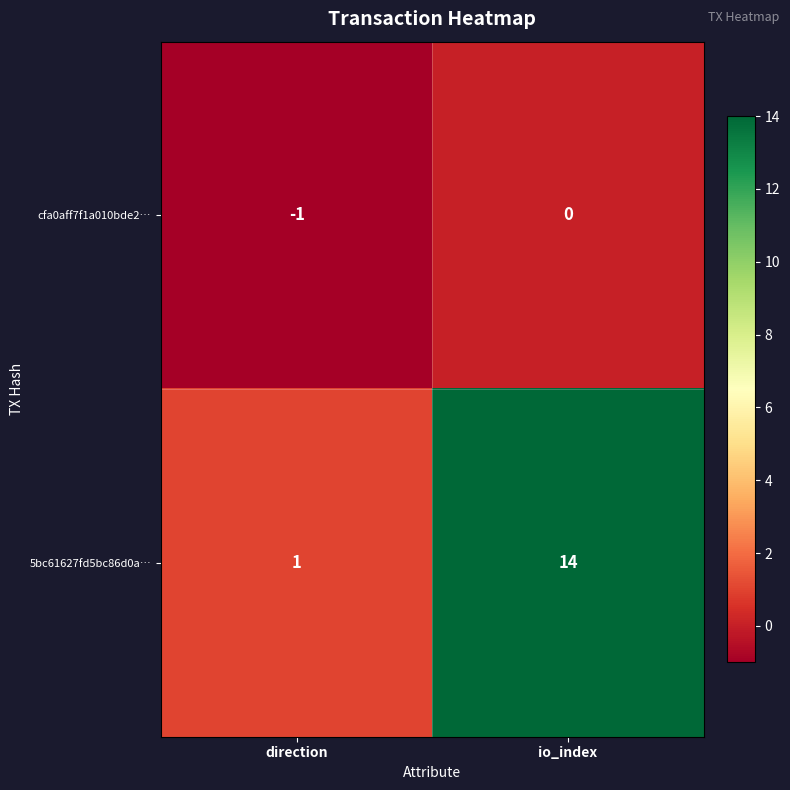

What is the sum of all 5bc61627fd5bc86d0a… values?

15